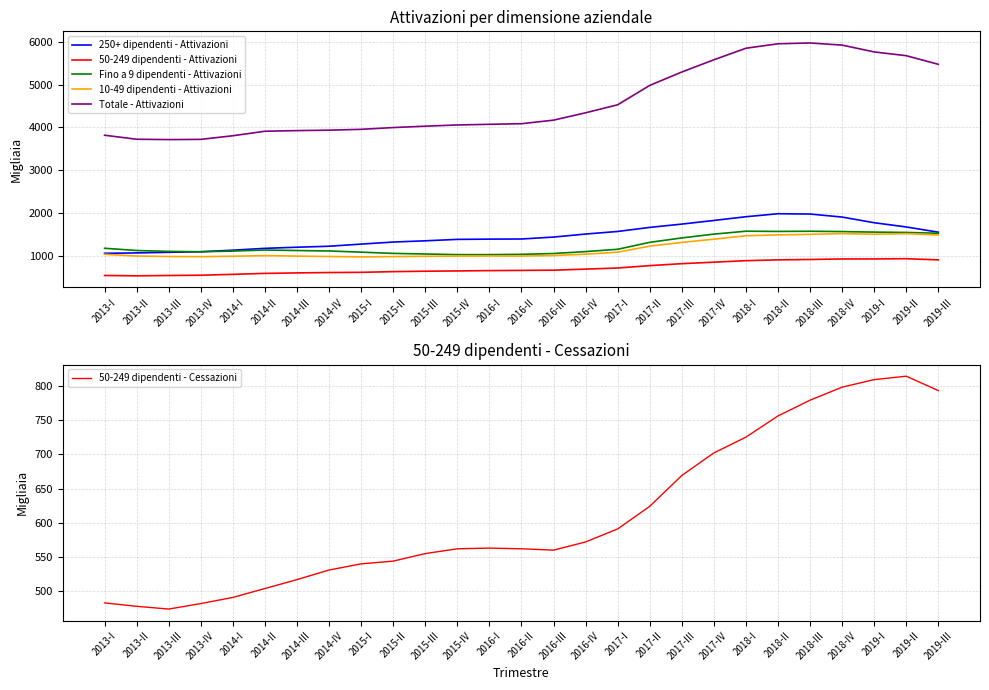

What is the maximum value shown in the chart?

5971